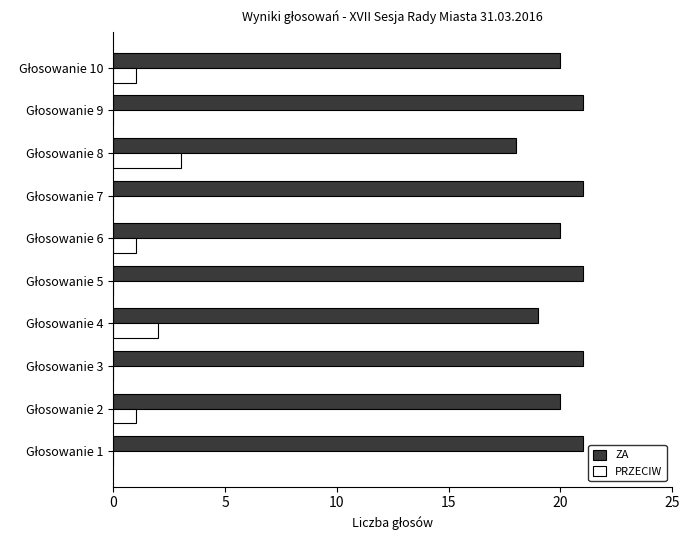

What is the maximum value for PRZECIW?

3